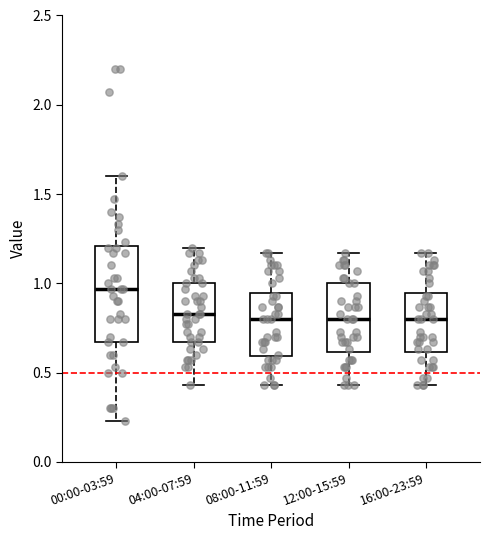

Reading left to right, read every box against the y-axis: the position of its median line, the range the box covers, and the ends of its whiskers. The values are not printed on the chart, so give them approximately, as read against the axis.

00:00-03:59: median 0.95, box 0.65 to 1.20, whiskers 0.25 to 1.60
04:00-07:59: median 0.85, box 0.65 to 1.00, whiskers 0.45 to 1.20
08:00-11:59: median 0.80, box 0.60 to 0.95, whiskers 0.45 to 1.15
12:00-15:59: median 0.80, box 0.60 to 1.00, whiskers 0.45 to 1.15
16:00-23:59: median 0.80, box 0.60 to 0.95, whiskers 0.45 to 1.15